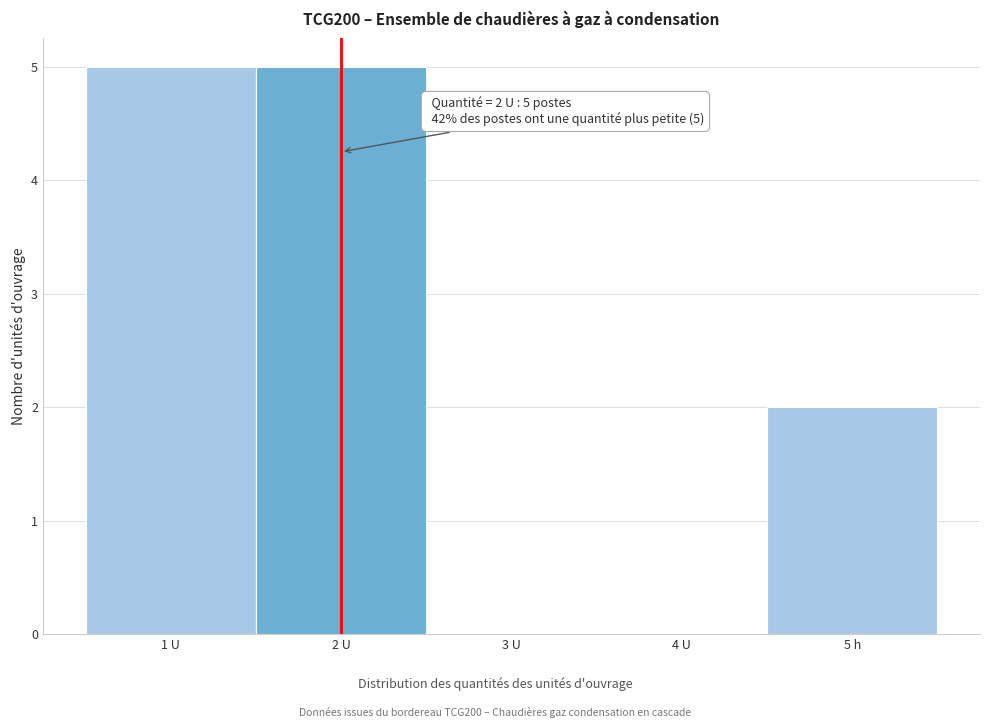

Reading left to right, transcribe all the data shown in this chart.

1 U=5	2 U=5	3 U=0	4 U=0	5 h=2